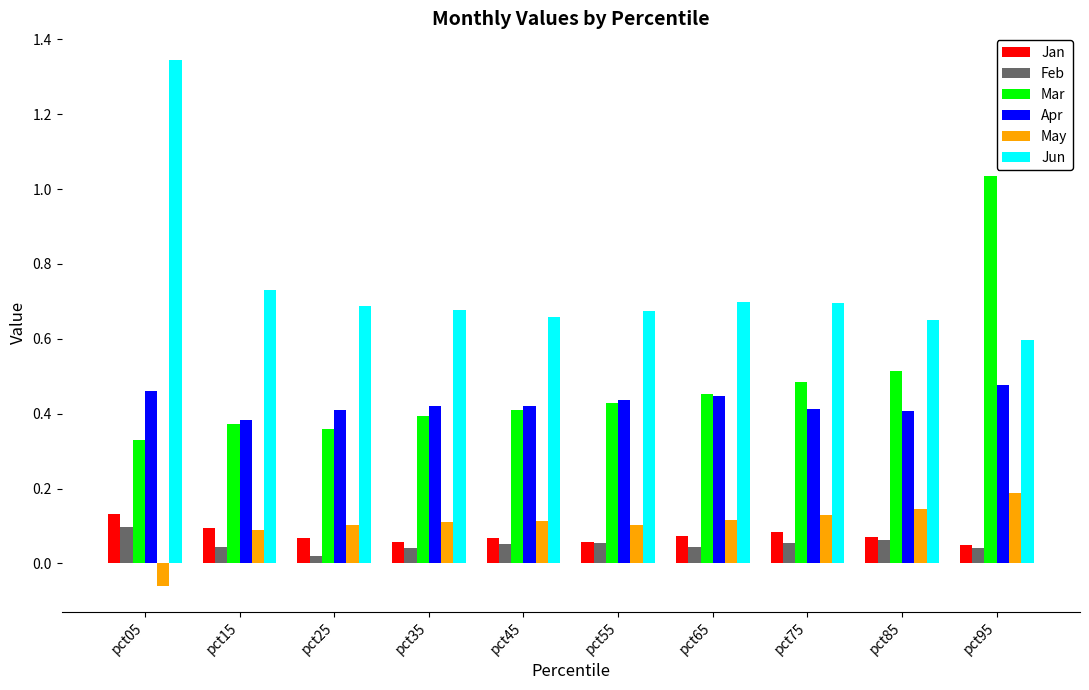

Count the Feb values in the range 0 to 1.

10